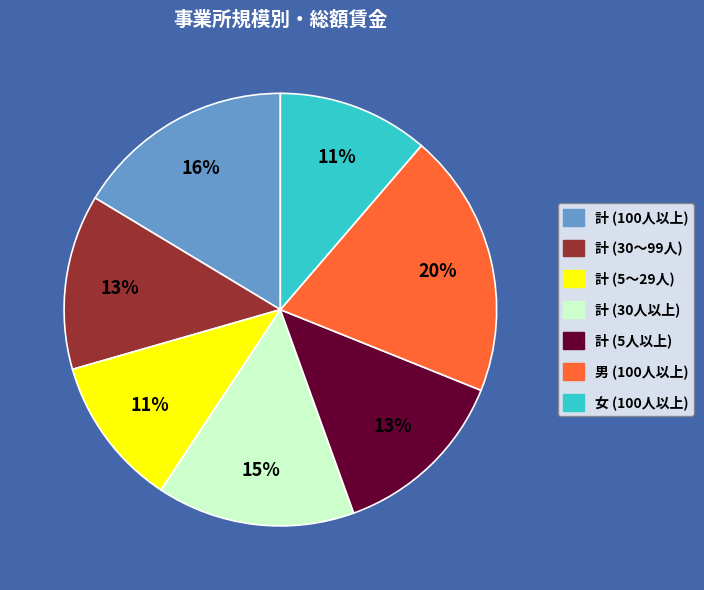

Combined, do 計 (5～29人) and 計 (5人以上) account for over 50%?

No